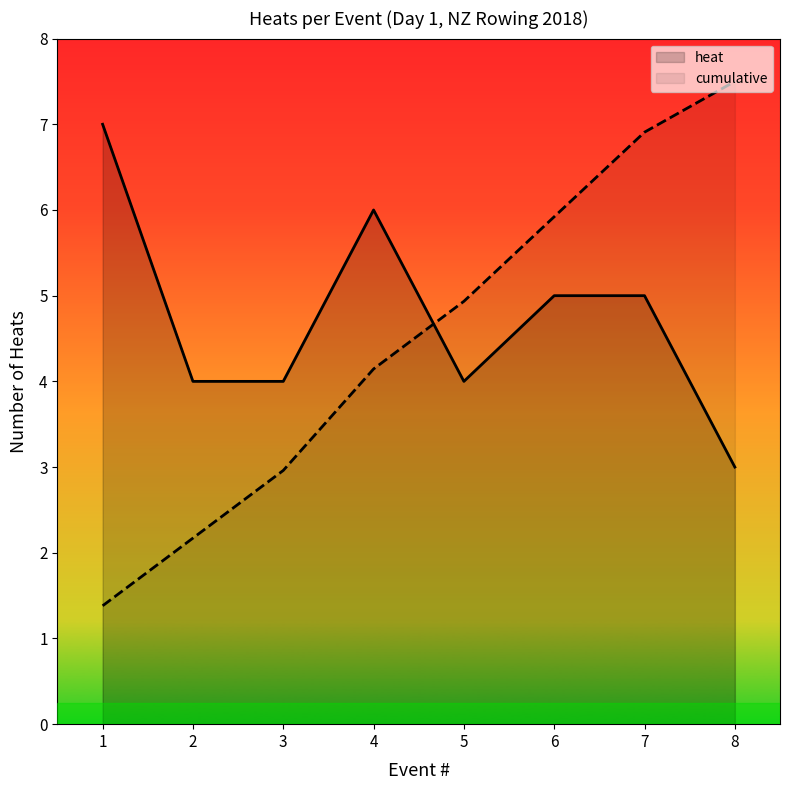

Is it true that cumulative equals 7.5 at 8?

True